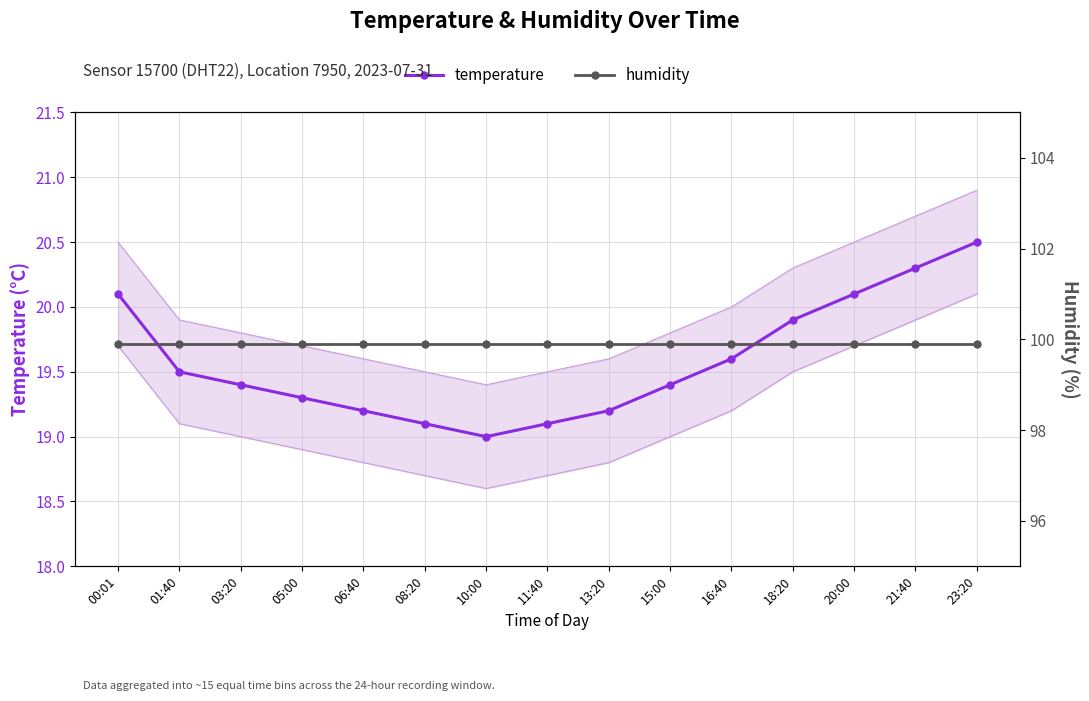

True or false: temperature and humidity intersect in this chart.

False